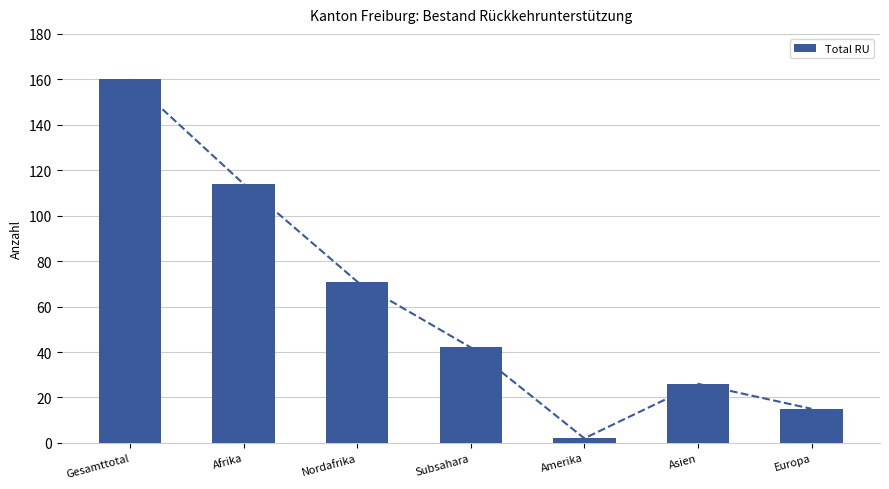

What is the label of the 7th bar from the right?

Gesamttotal